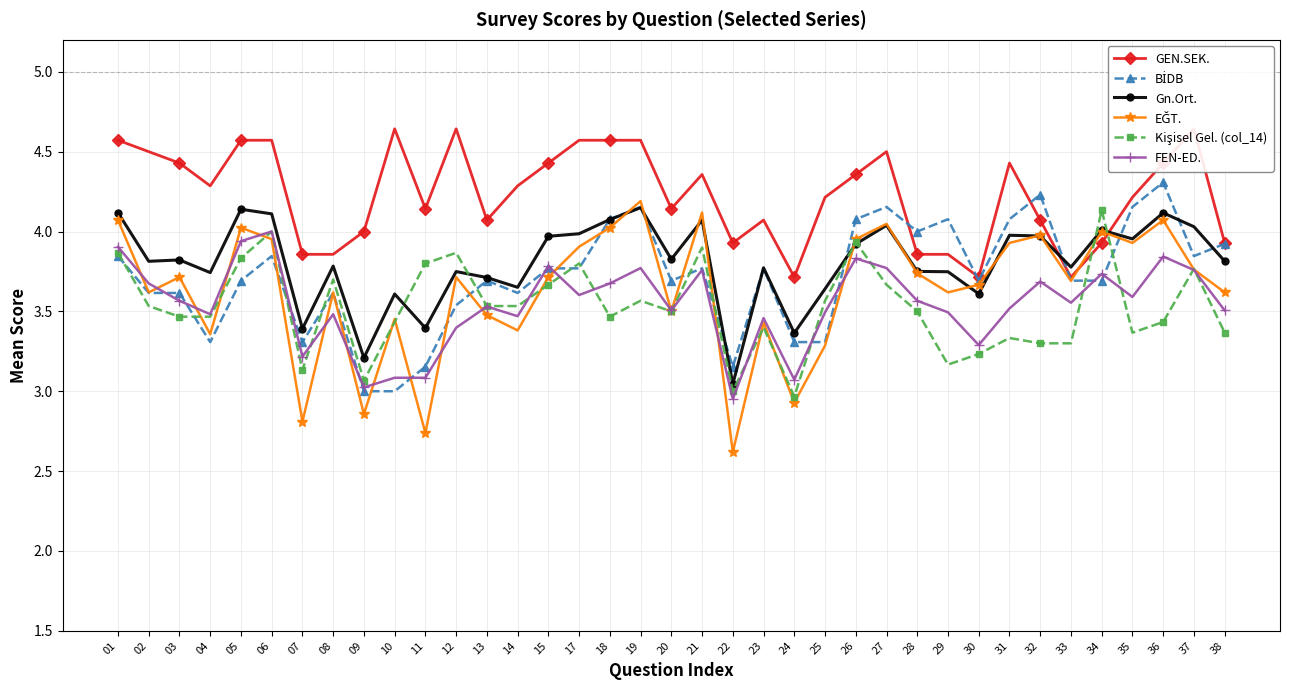

What is the average value of the Kişisel Gel. (col_14) series?

3.5